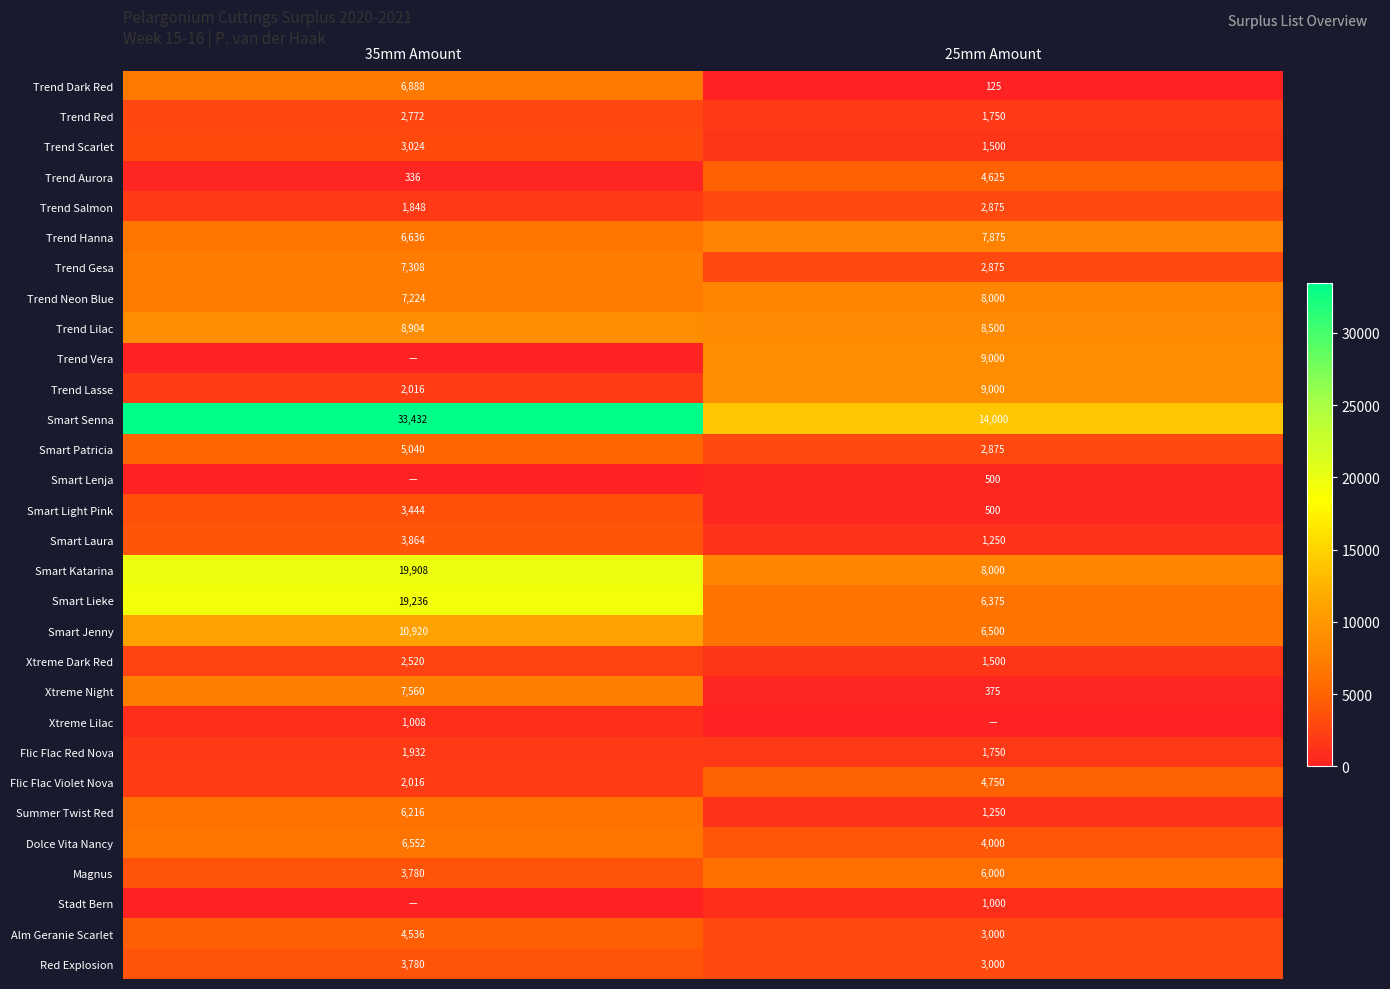

Count the number of categories in the chart.

2